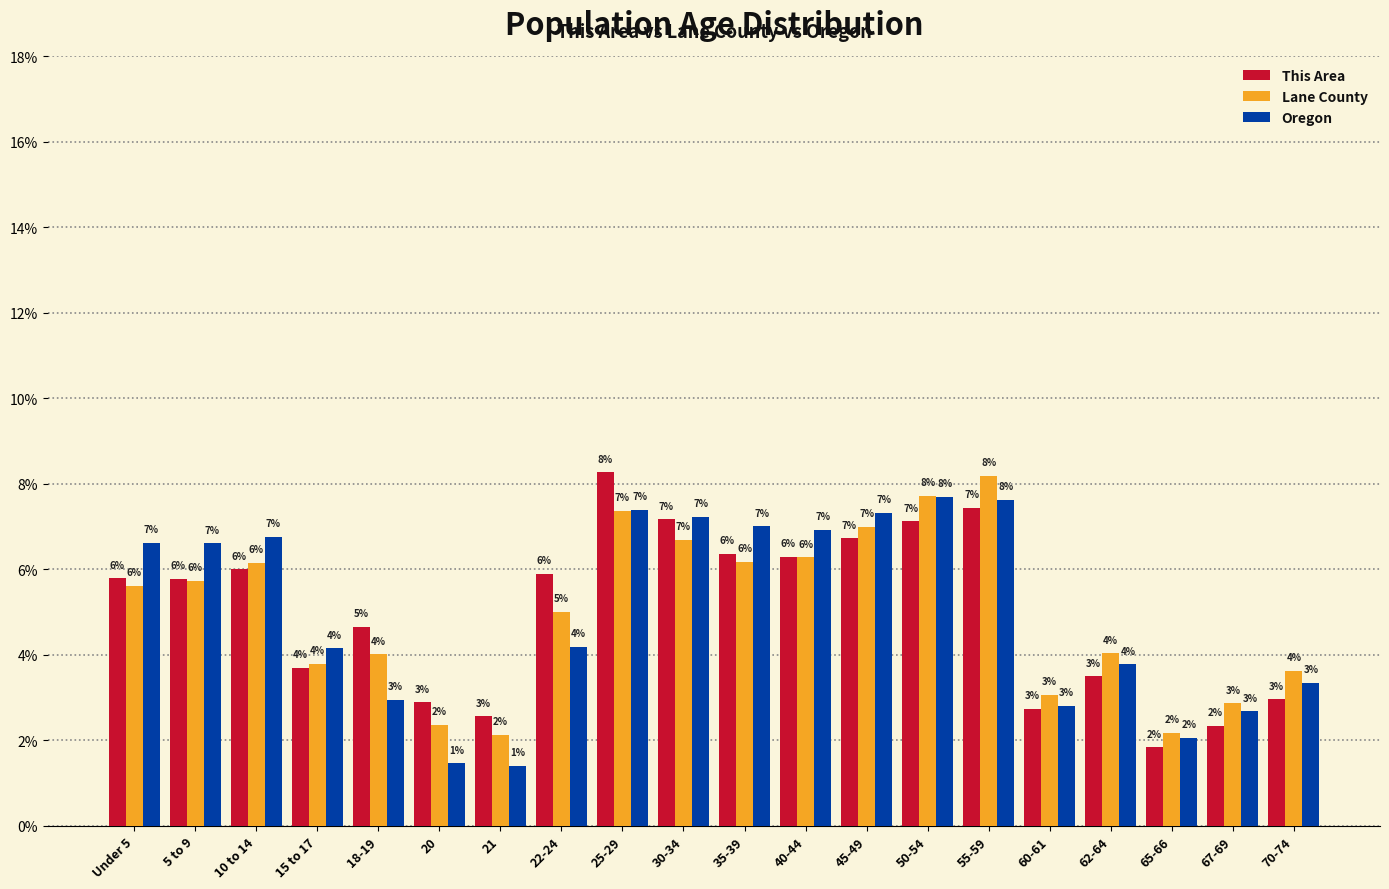

What is the average value of the This Area series?

5.0